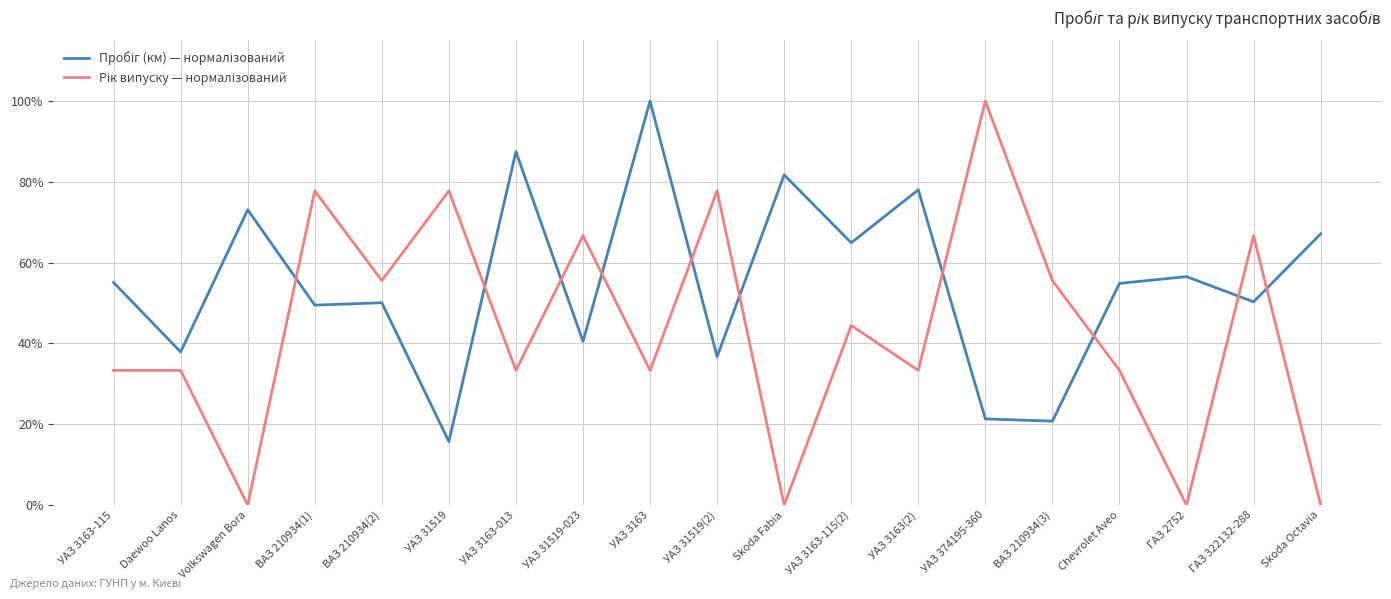

What is the spread (max minus min) of values at ВАЗ 210934(1)?

28.3